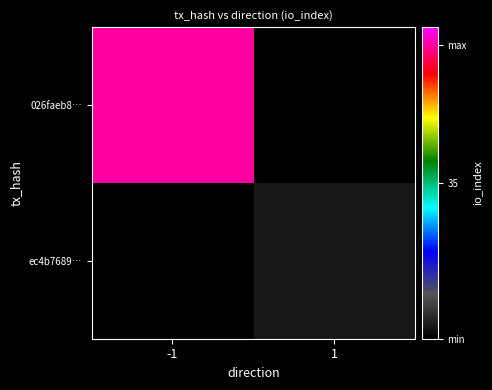

List the series in order of their peak value, highest first.

026faeb8…, ec4b7689…